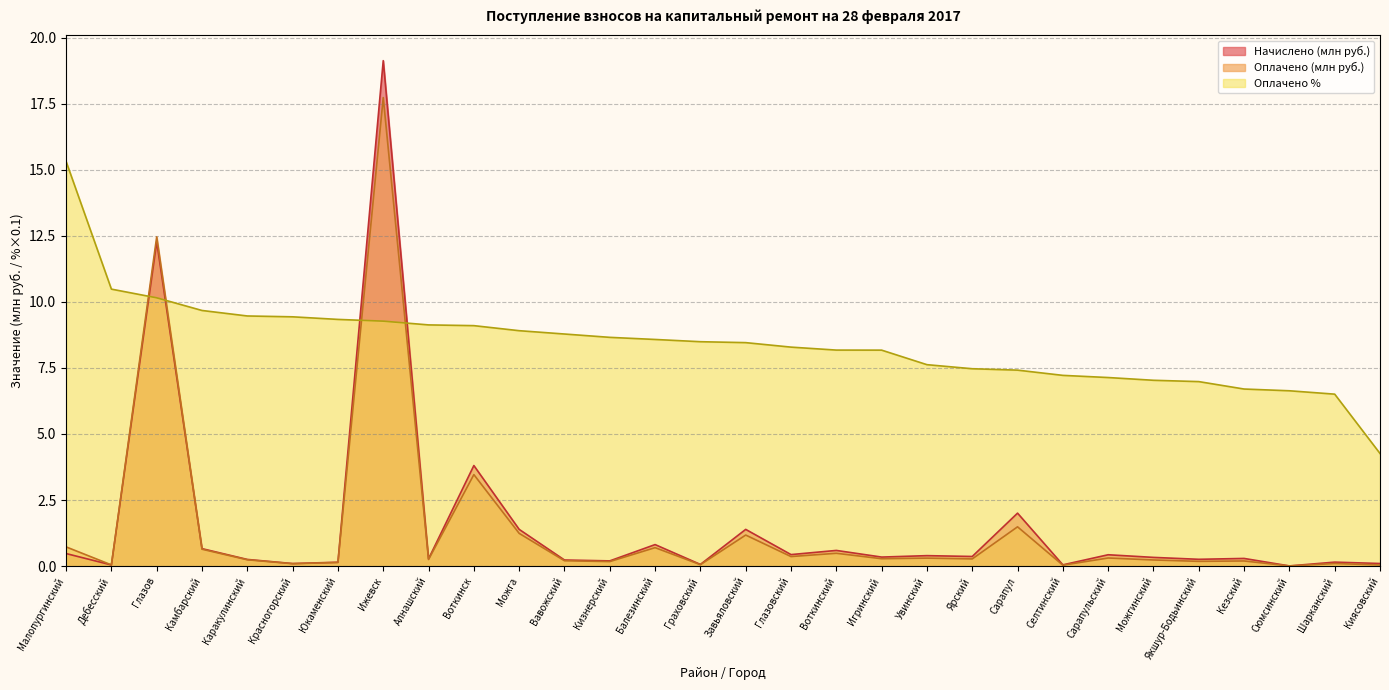

True or false: Оплачено % and Оплачено intersect in this chart.

True